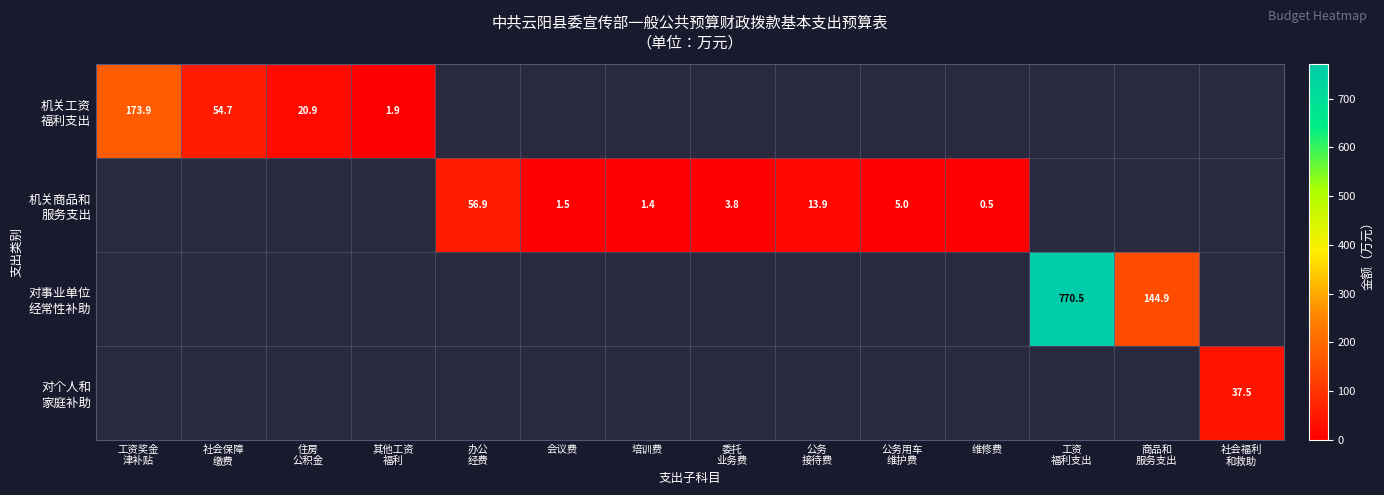

What is the minimum value shown in the chart?

0.5